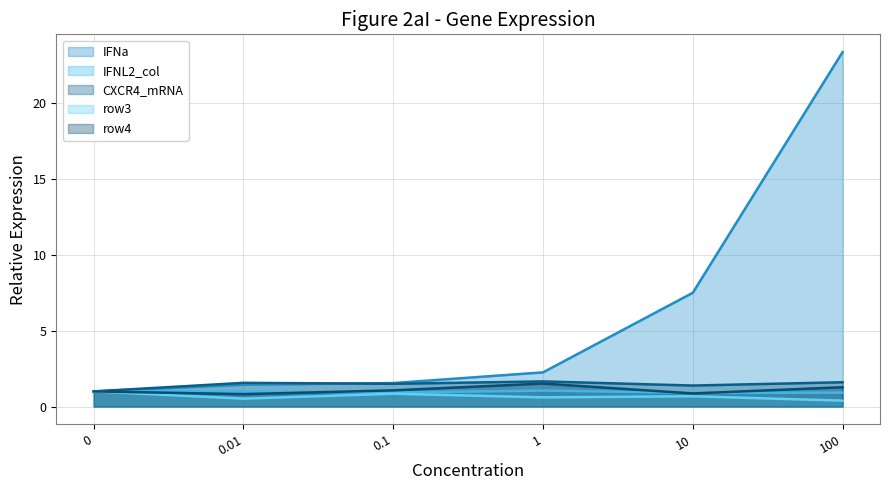

In IFNL2_col, how many points are lower than both neighbors (excluding endpoints)?

2